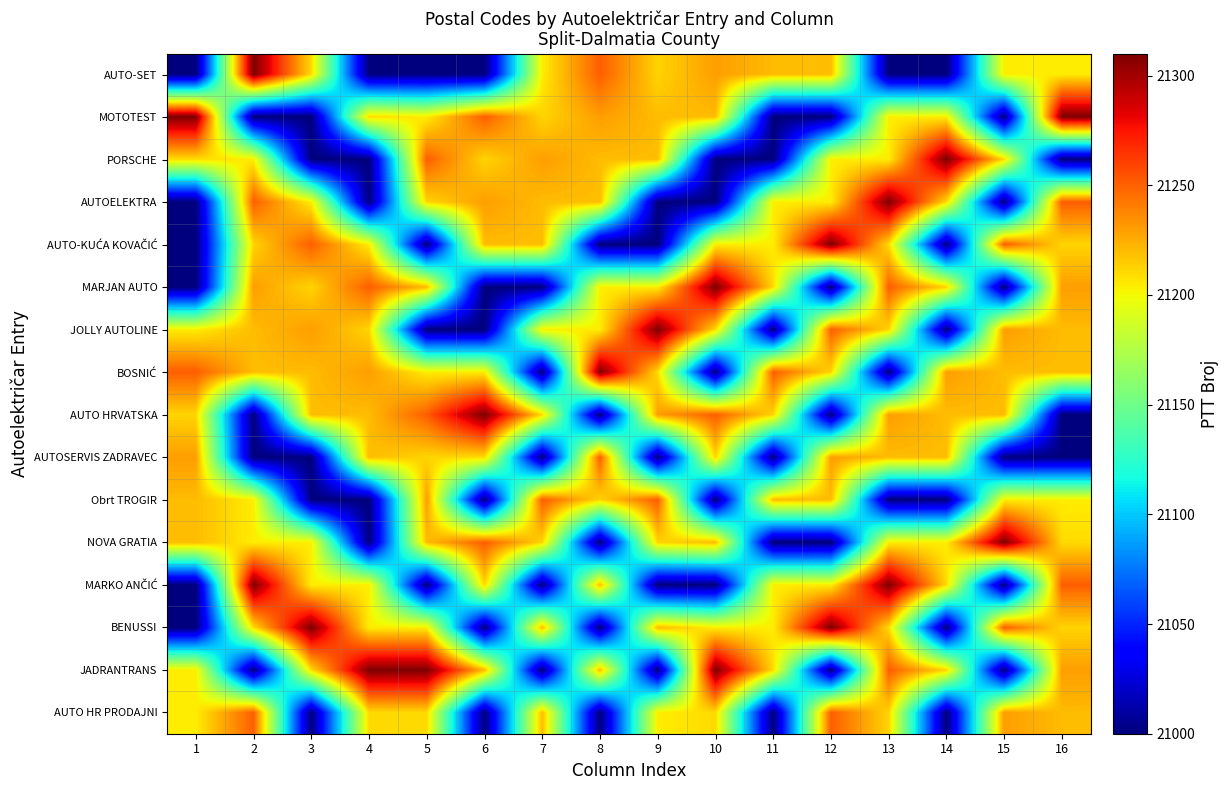

List the series in order of their peak value, lowest first.

AUTOSERVIS ZADRAVEC, Obrt TROGIR, AUTO HR PRODAJNI, AUTO-SET, MOTOTEST, PORSCHE, AUTOELEKTRA, AUTO-KUĆA KOVAČIĆ, MARJAN AUTO, JOLLY AUTOLINE, BOSNIĆ, AUTO HRVATSKA, NOVA GRATIA, MARKO ANČIĆ, BENUSSI, JADRANTRANS